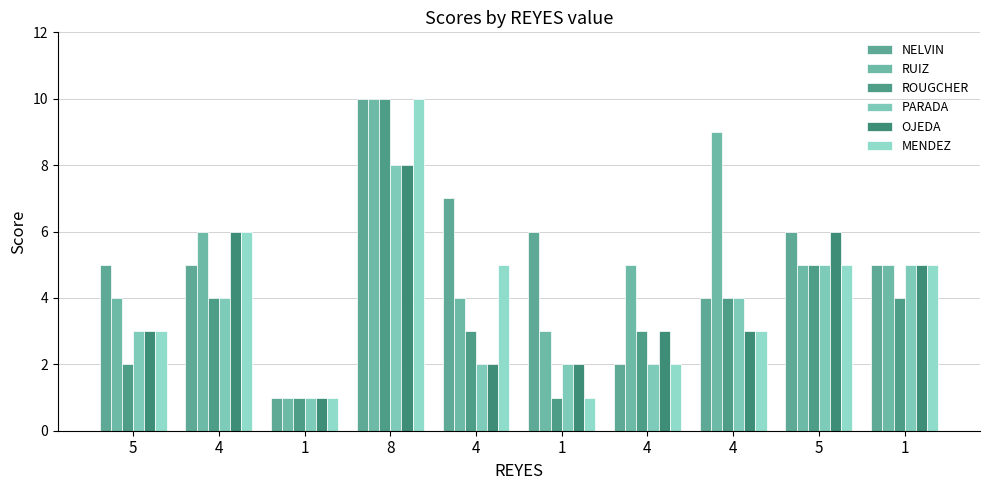

Reading right to left, extract all data points from this chart.

NELVIN: 5	6	4	2	6	7	10	1	5	5
RUIZ: 5	5	9	5	3	4	10	1	6	4
ROUGCHER: 4	5	4	3	1	3	10	1	4	2
PARADA: 5	5	4	2	2	2	8	1	4	3
OJEDA: 5	6	3	3	2	2	8	1	6	3
MENDEZ: 5	5	3	2	1	5	10	1	6	3